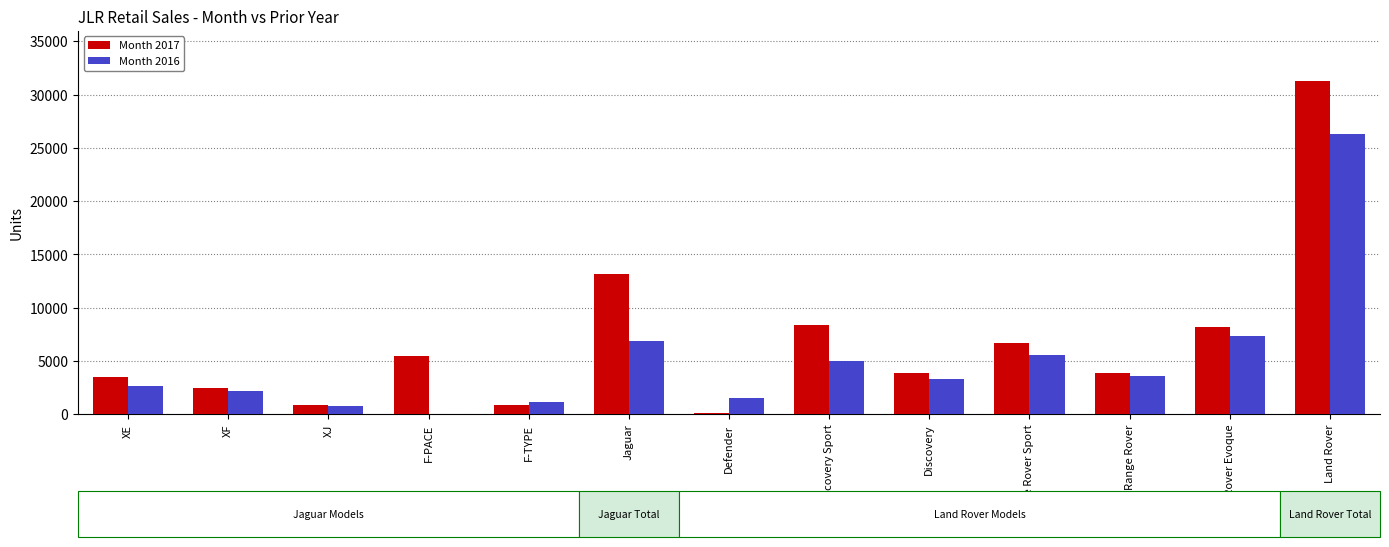

What is the total value across all series at XJ?

1727